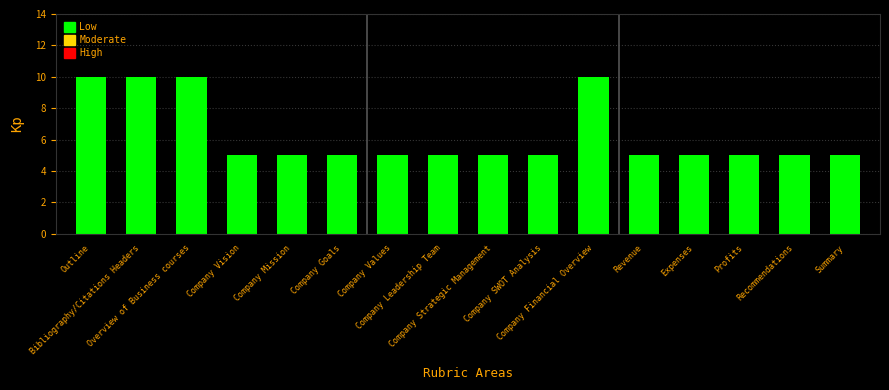

What is the maximum value shown in the chart?

10